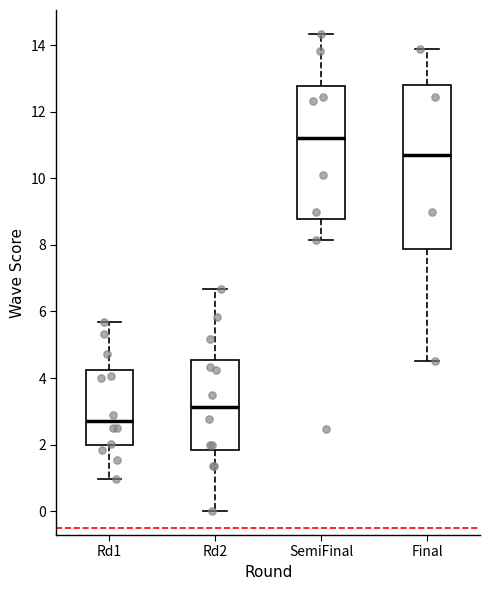

Where does the lower whisker of the box for Final end on the y-axis? The values are not printed on the chart, so give them approximately, as read against the axis.

4.6